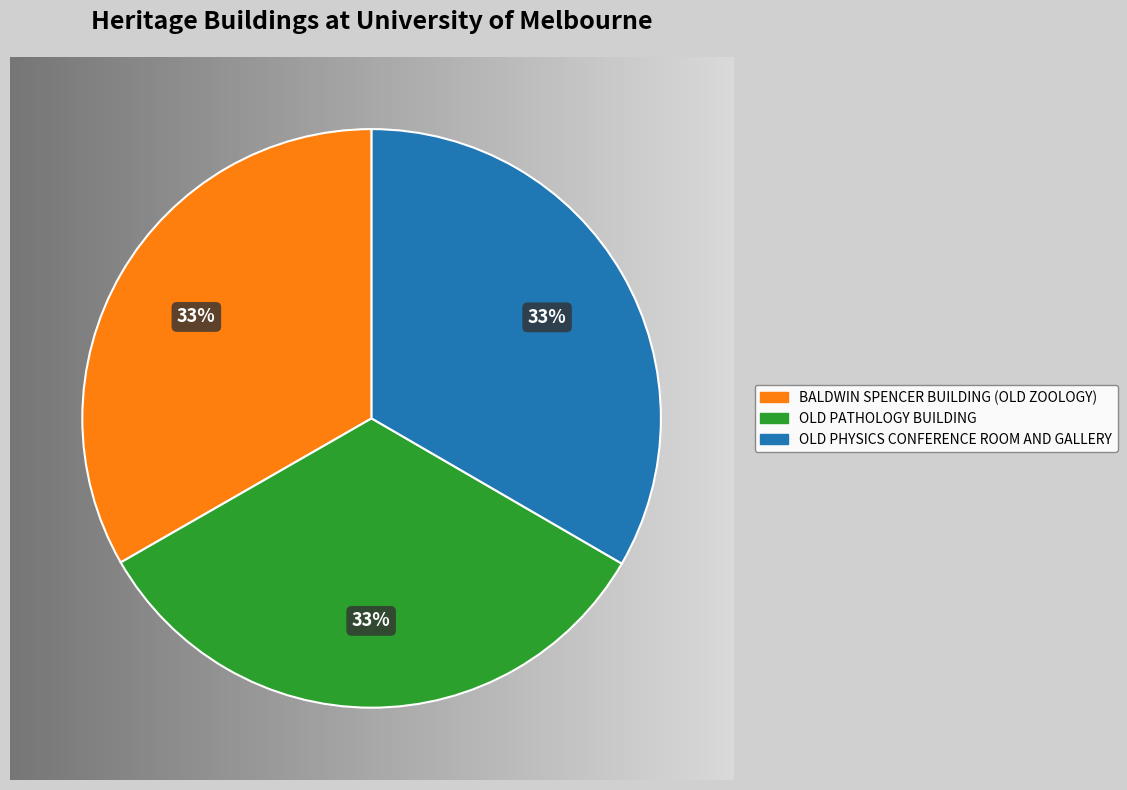

What percentage is the BALDWIN SPENCER BUILDING (OLD ZOOLOGY) slice, to the nearest percent?

33%